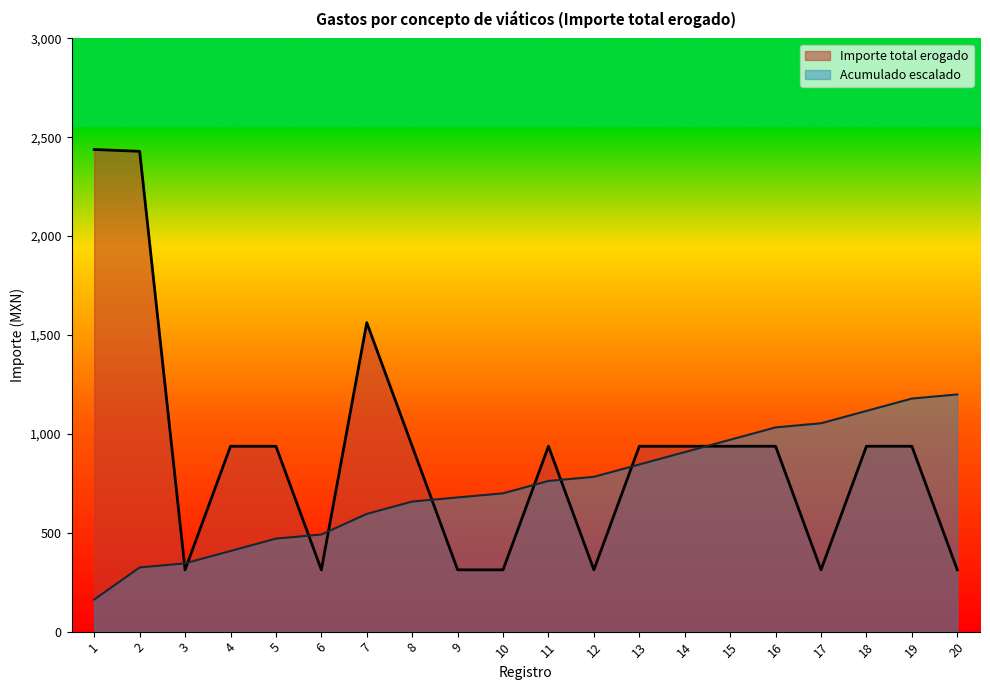

Where does the data first go above 937?

1